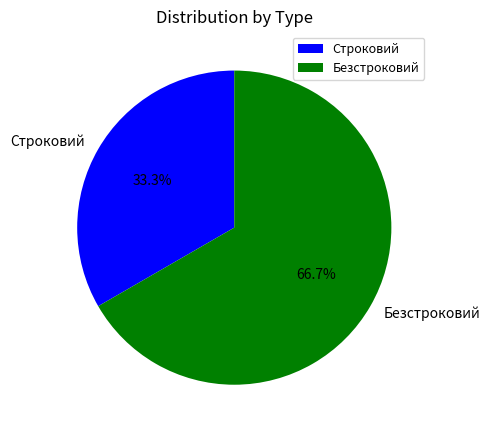

Which slice is the largest?

Безстроковий